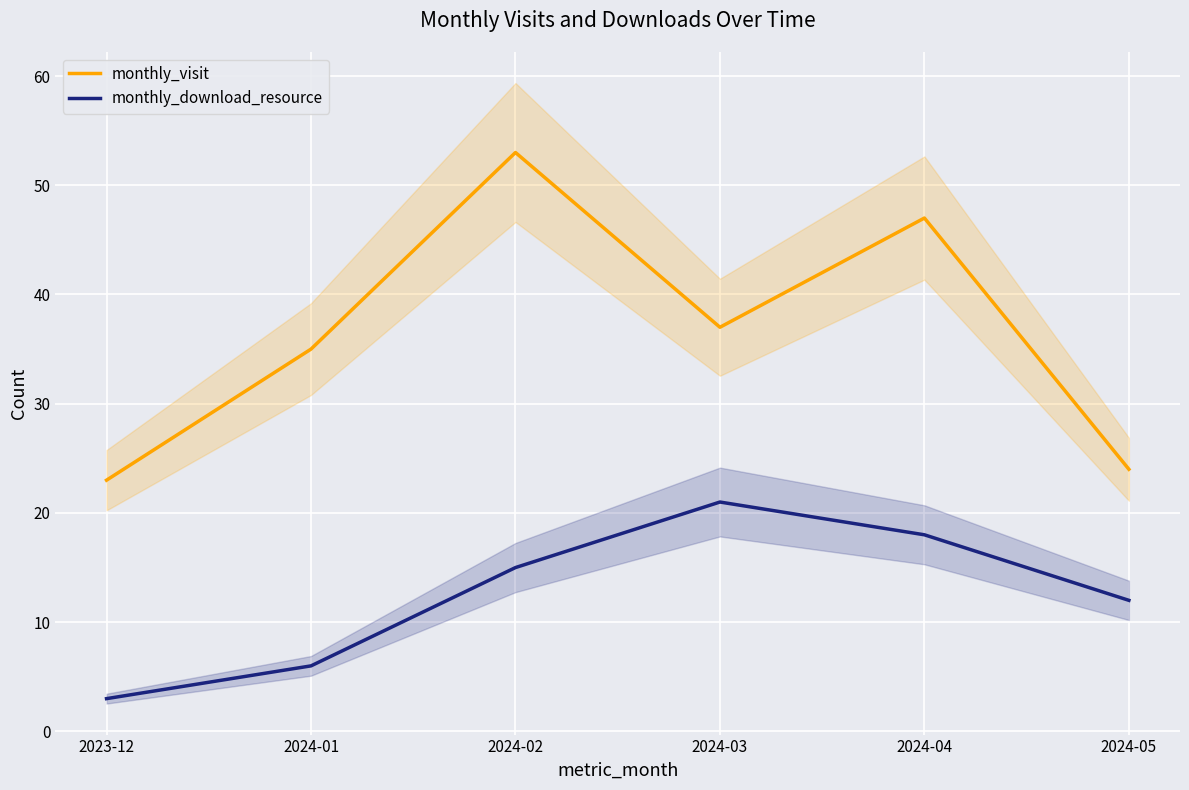

Reading left to right, list all the values displayed in this chart.

monthly_visit: 23	35	53	37	47	24
monthly_download_resource: 3	6	15	21	18	12